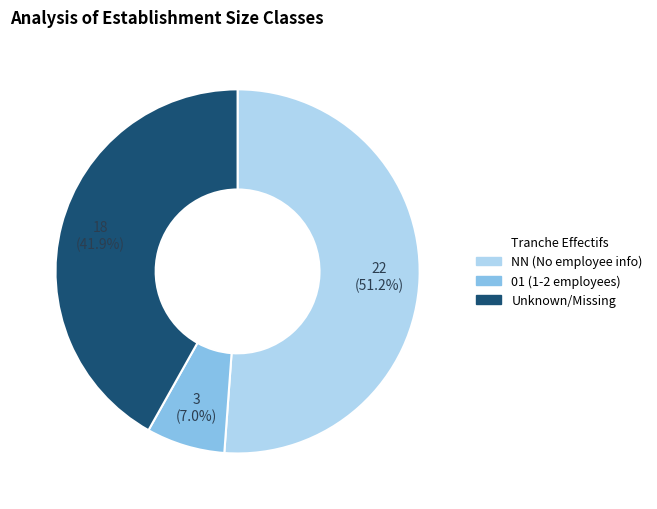

Does any single category account for the majority?

Yes